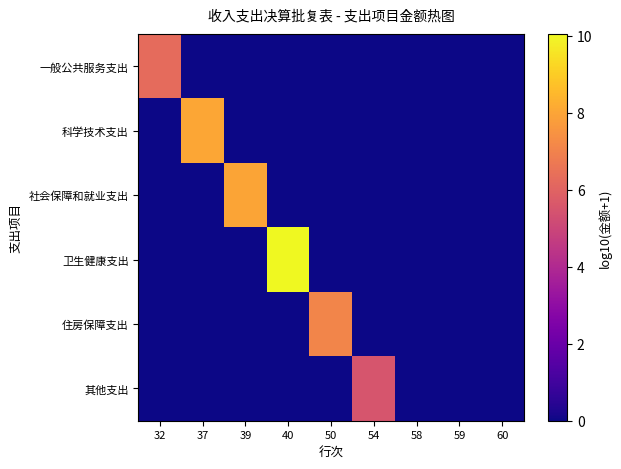

Reading right to left, extract all data points from this chart.

一般公共服务支出: 60=0.0	59=0.0	58=0.0	54=0.0	50=0.0	40=0.0	39=0.0	37=0.0	32=6.2
科学技术支出: 60=0.0	59=0.0	58=0.0	54=0.0	50=0.0	40=0.0	39=0.0	37=8.0	32=0.0
社会保障和就业支出: 60=0.0	59=0.0	58=0.0	54=0.0	50=0.0	40=0.0	39=8.0	37=0.0	32=0.0
卫生健康支出: 60=0.0	59=0.0	58=0.0	54=0.0	50=0.0	40=10.1	39=0.0	37=0.0	32=0.0
住房保障支出: 60=0.0	59=0.0	58=0.0	54=0.0	50=7.1	40=0.0	39=0.0	37=0.0	32=0.0
其他支出: 60=0.0	59=0.0	58=0.0	54=5.5	50=0.0	40=0.0	39=0.0	37=0.0	32=0.0